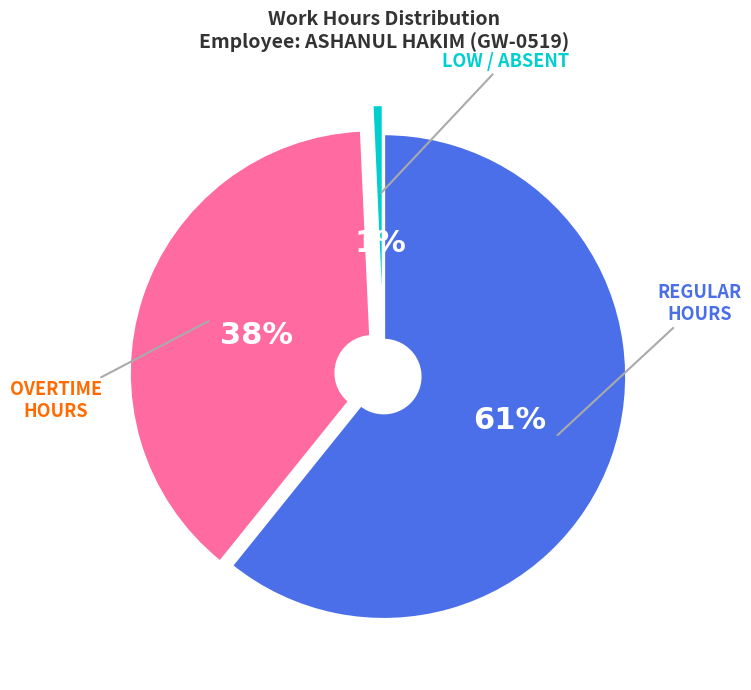

How many segments does this pie chart have?

3